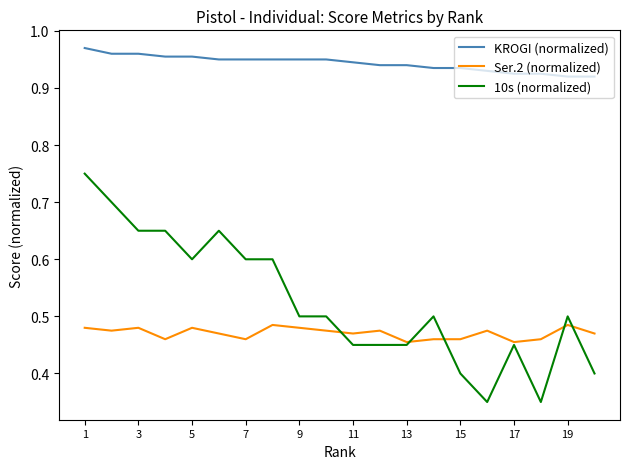

Which series has the largest range (max minus min)?

10s (normalized)